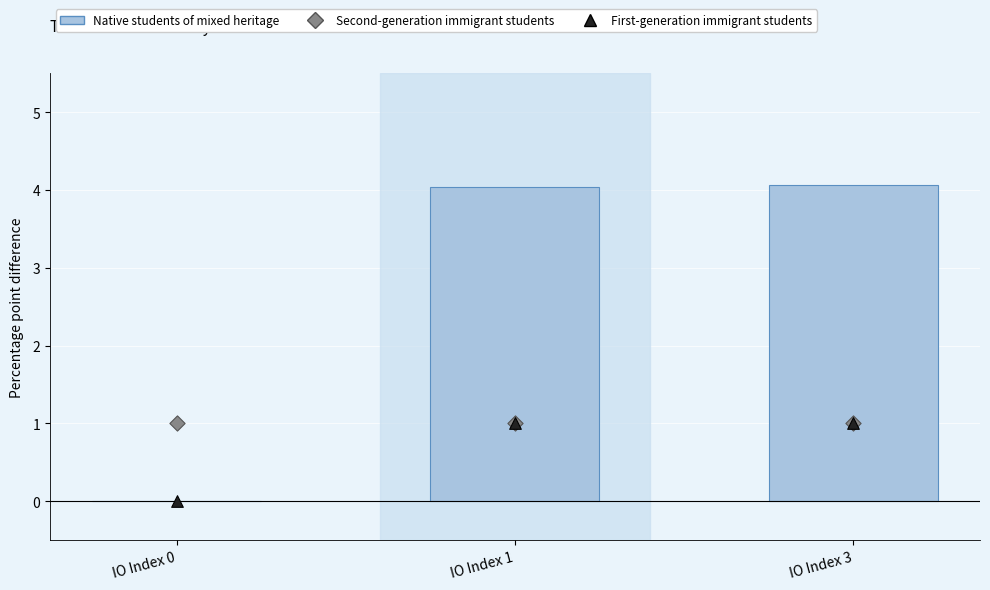

Which series contains the highest Y value?

Native students of mixed heritage